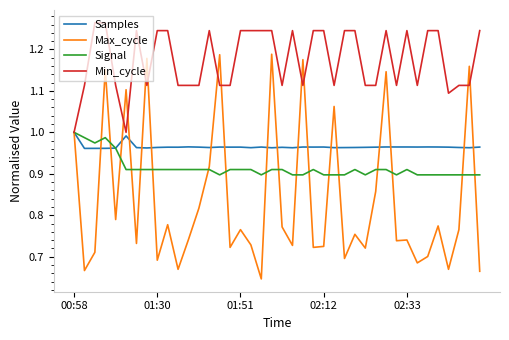

Which series has the largest range (max minus min)?

Max_cycle